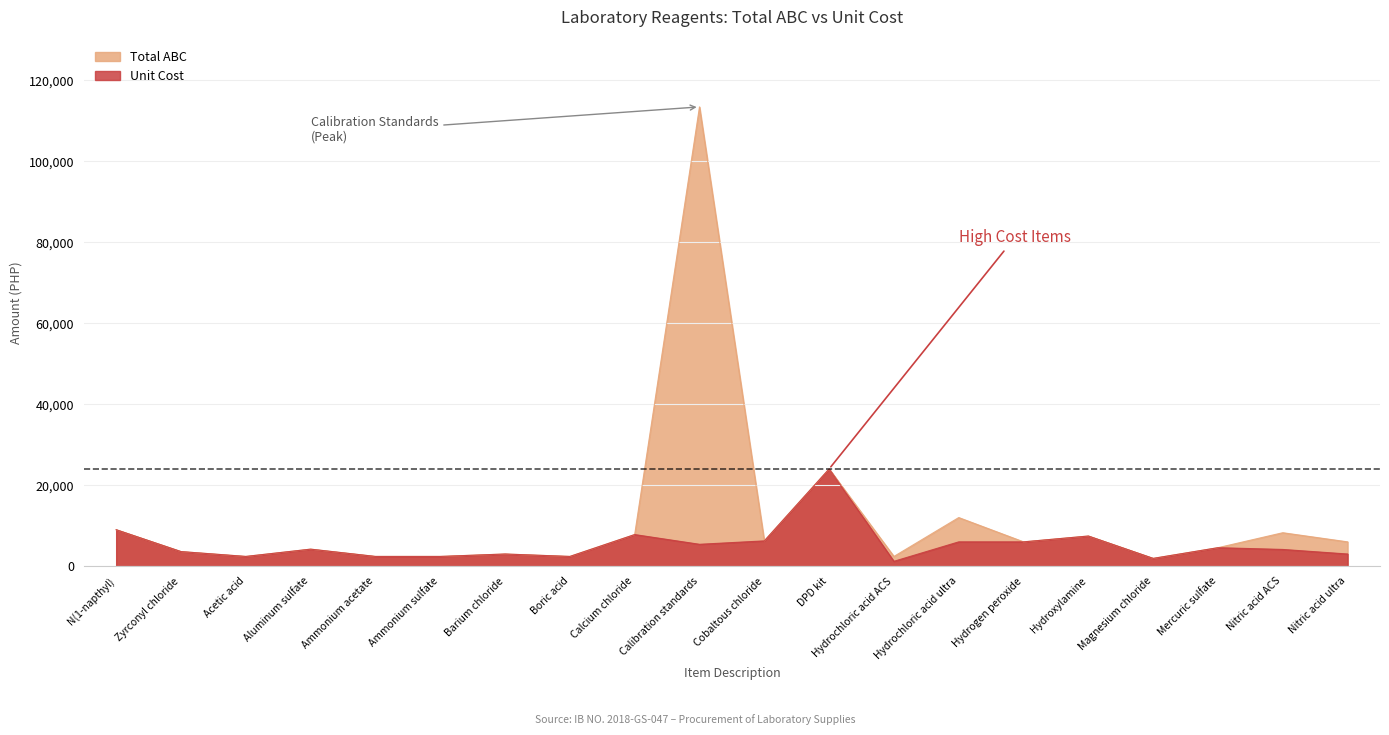

What is the total value across all series at Mercuric sulfate?

9120